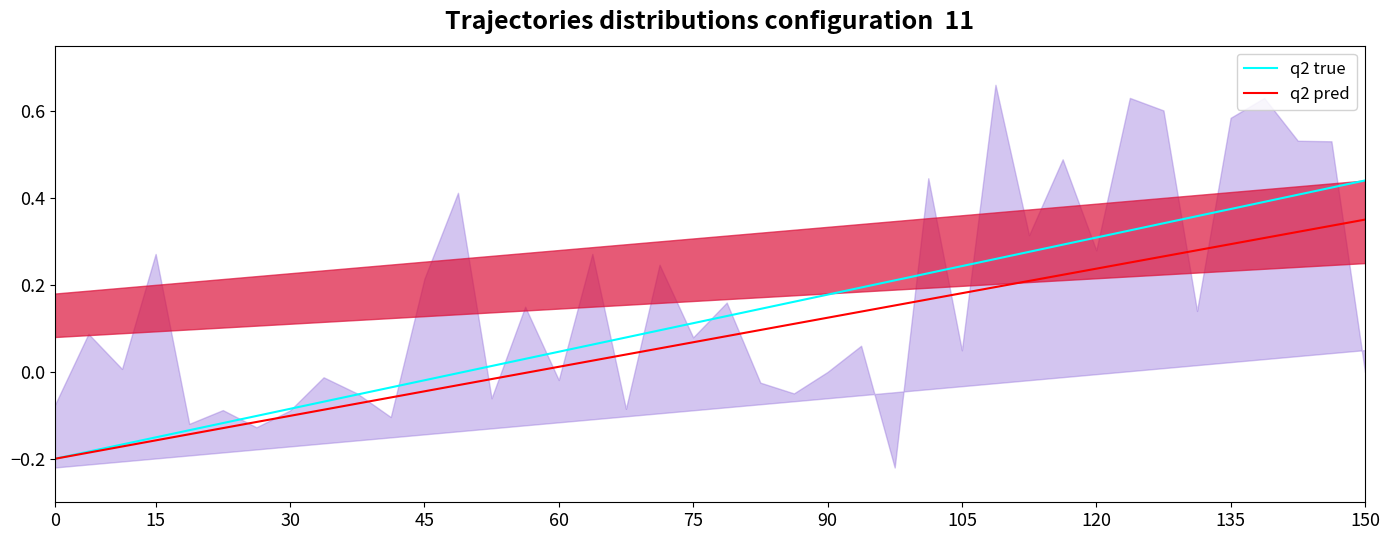

What are all the series names shown in the legend?

q2 true, q2 pred